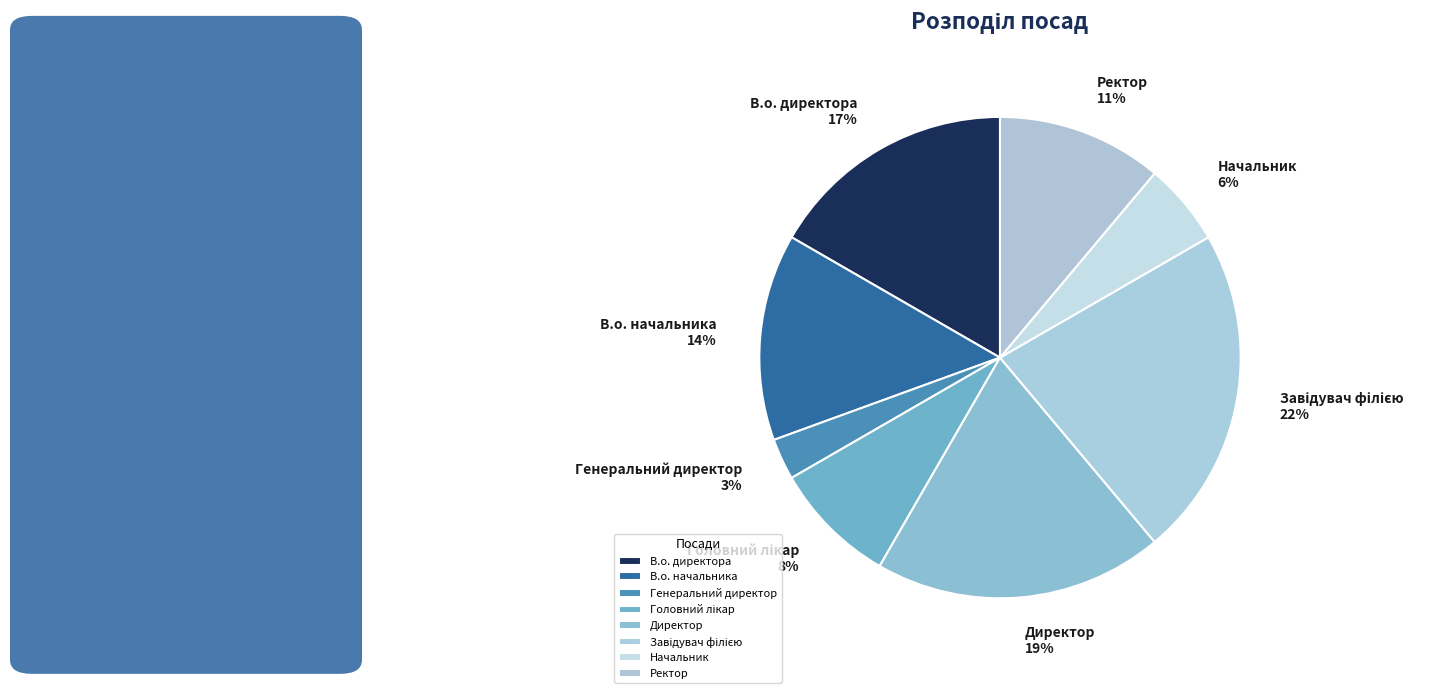

To the nearest percent, what is the combined percentage of В.о. начальника and В.о. директора?

31%